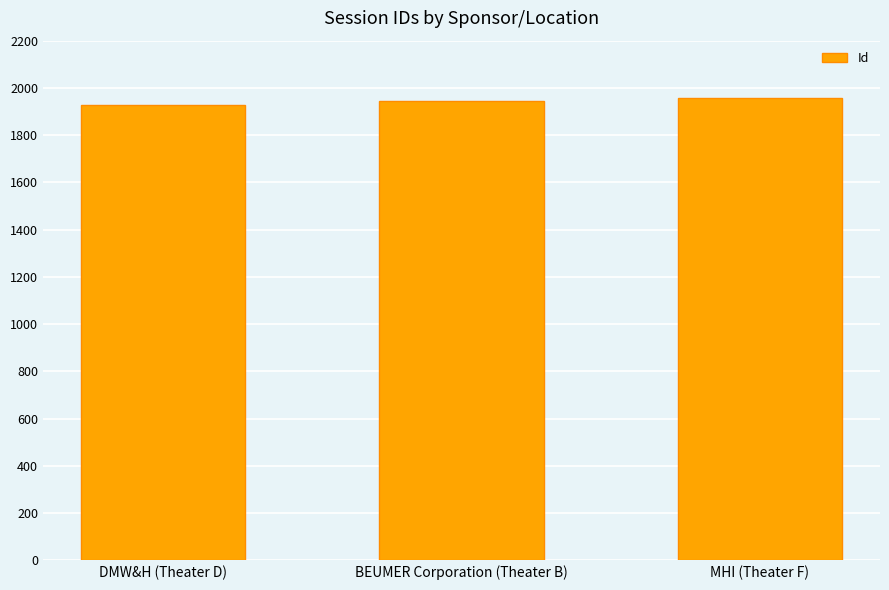

What is the sum of the values at DMW&H (Theater D) and MHI (Theater F)?

3885